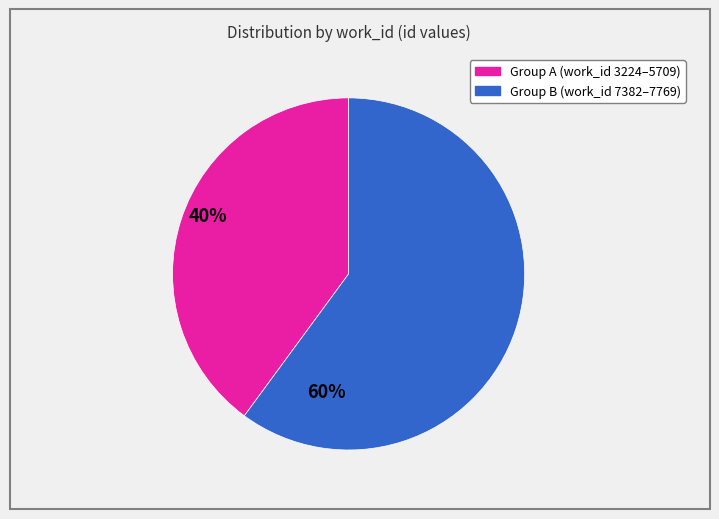

How many segments does this pie chart have?

2